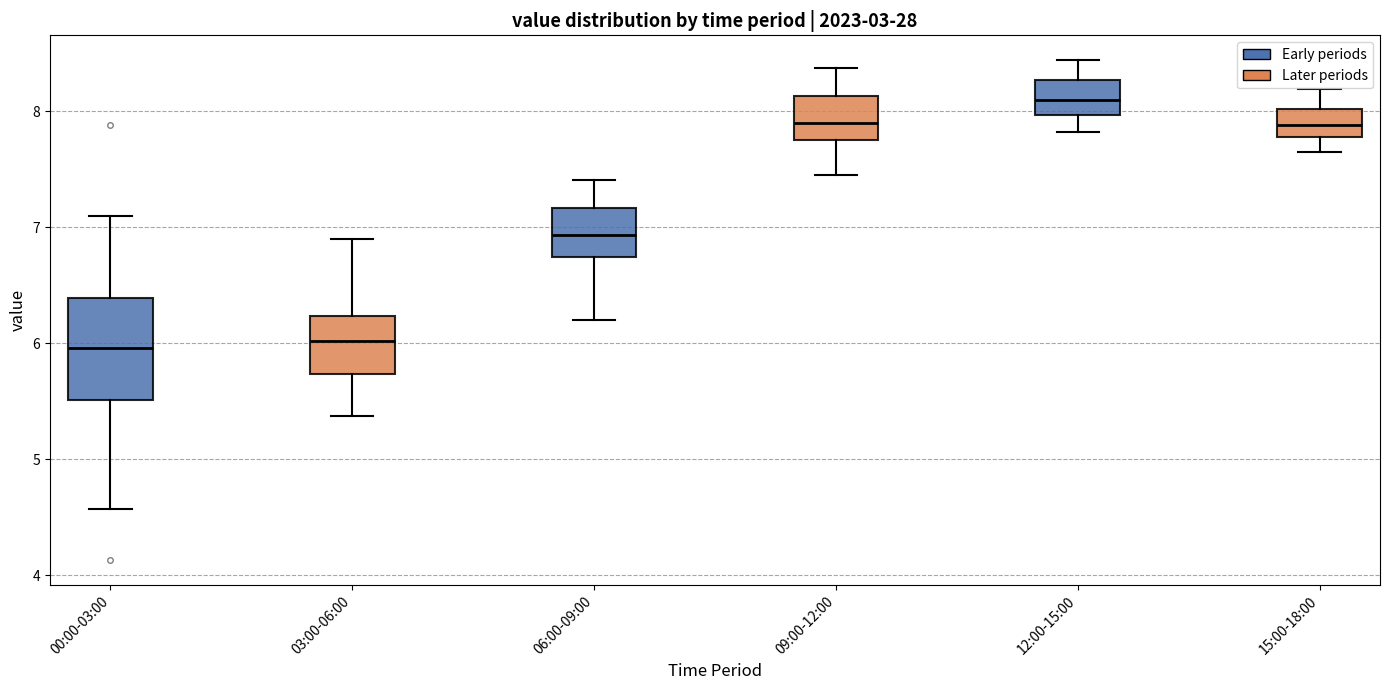

Which box's median line is the highest?

12:00-15:00